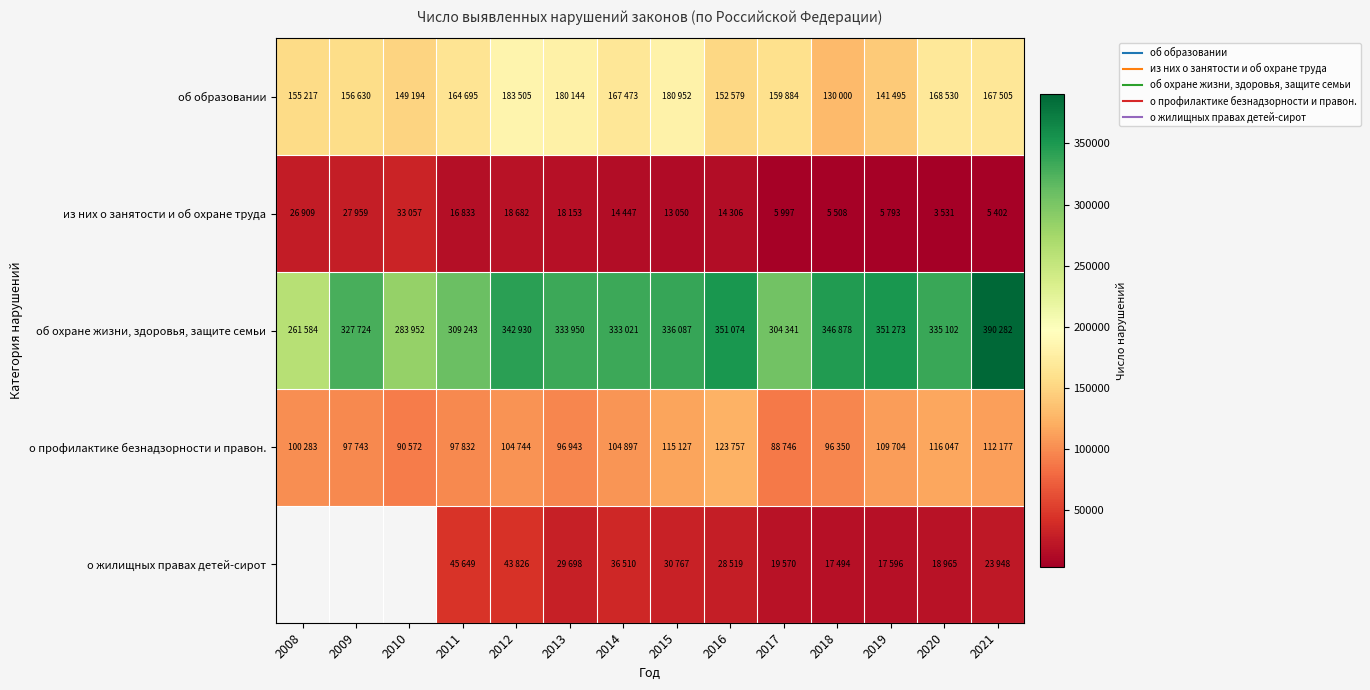

The value of об охране жизни, здоровья, защите семьи at 2011 is 309243.0. True or false?

True